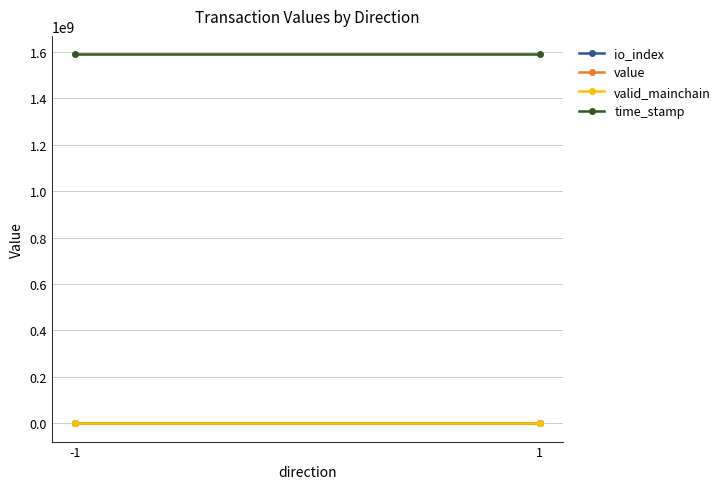

What is the difference between the maximum and minimum values in the time_stamp series?

331.0